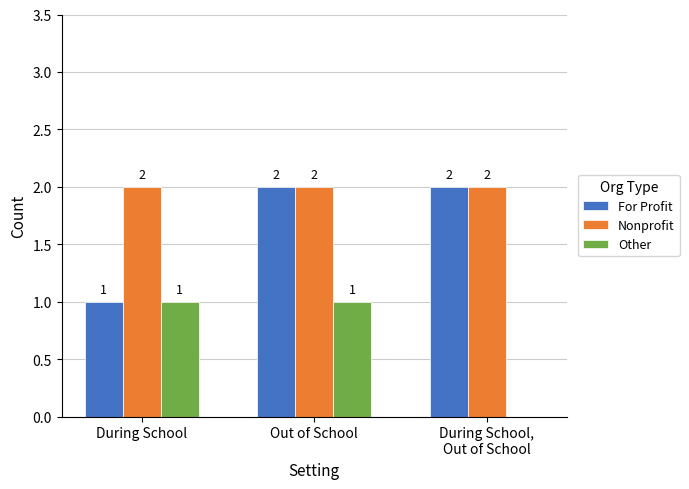

What is the sum of all For Profit values?

5